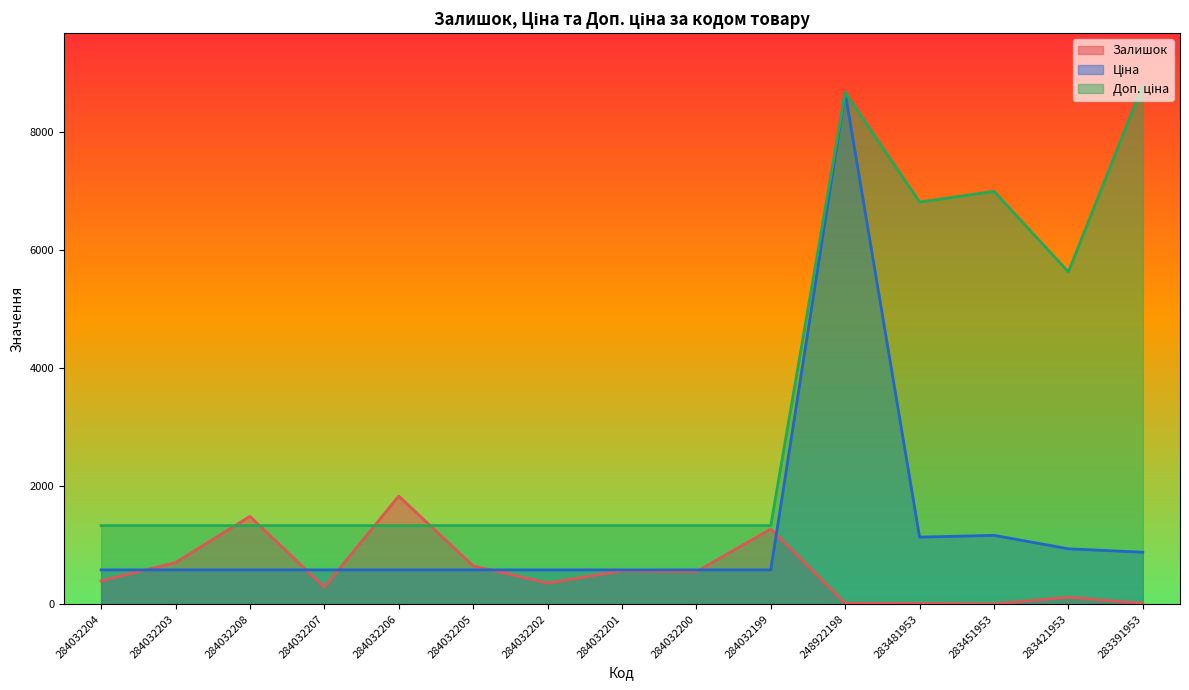

How many intersections are there between Ціна and Залишок?

6